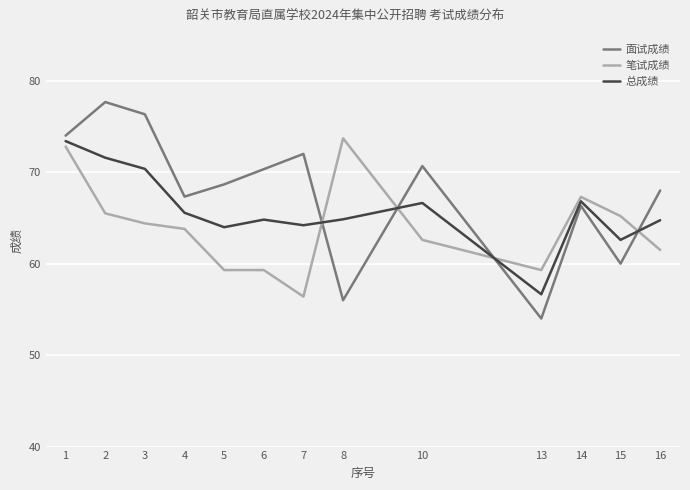

True or false: 面试成绩 and 笔试成绩 intersect in this chart.

True